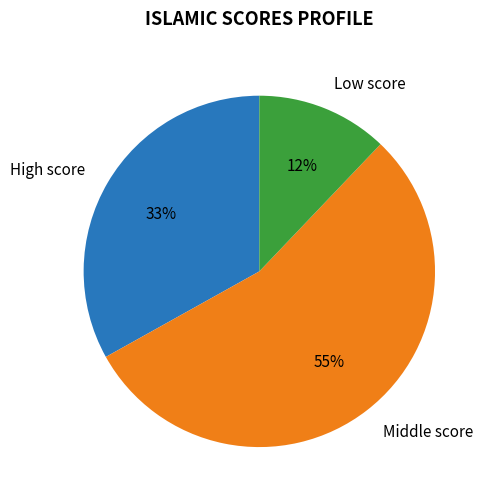

To the nearest percent, what is the average slice percentage?

33%